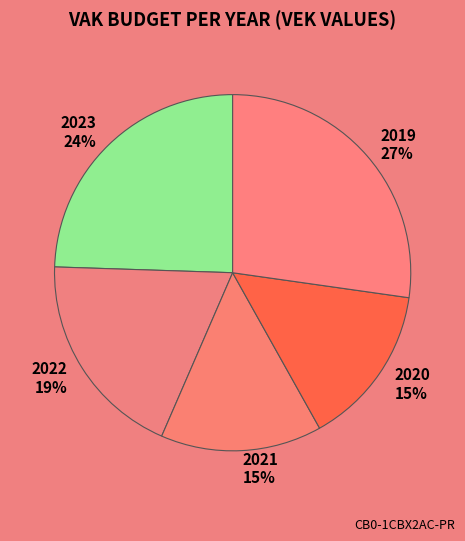

Is it true that 2023 is 24% of the pie?

True